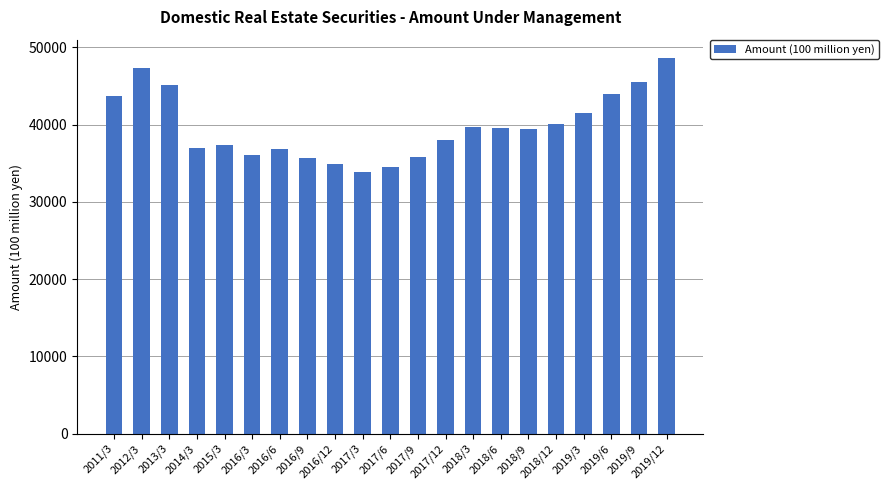

What is the label of the 17th bar from the left?

2018/12